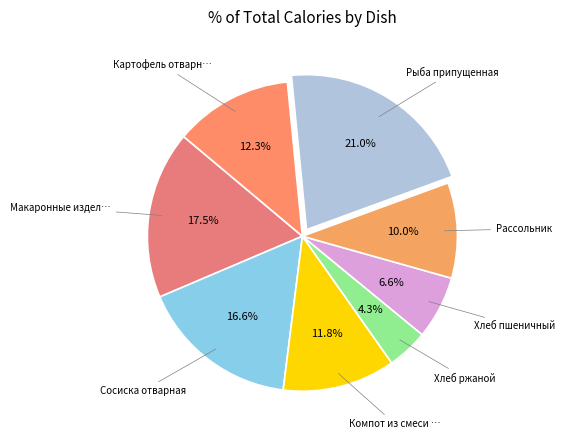

Which category has the biggest portion of the pie?

Рыба припущенная